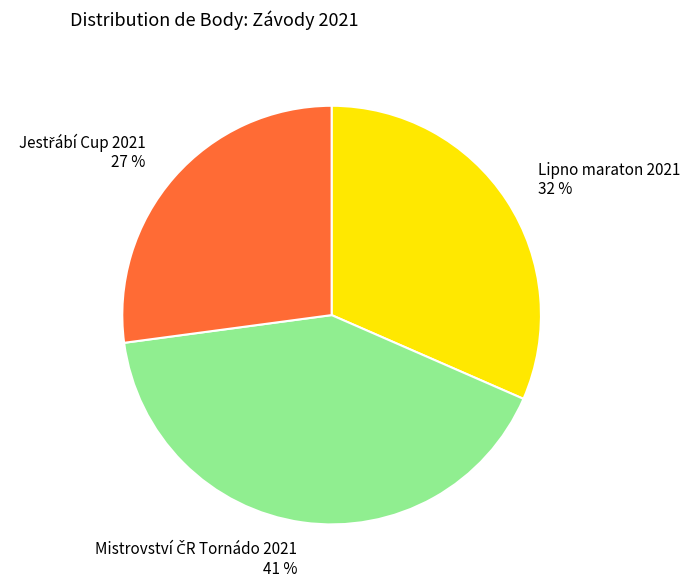

Is there a majority slice in this chart?

No